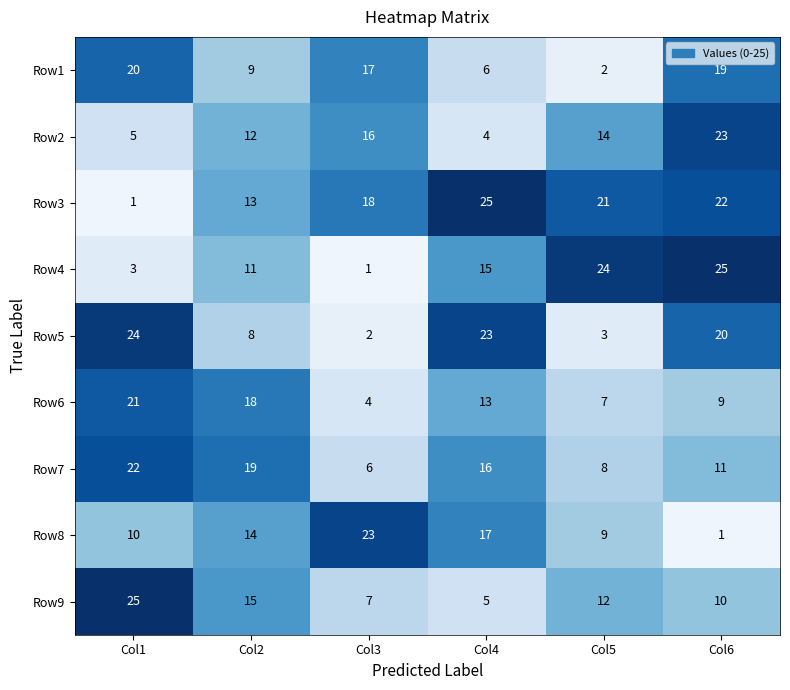

What is the maximum value shown in the chart?

25